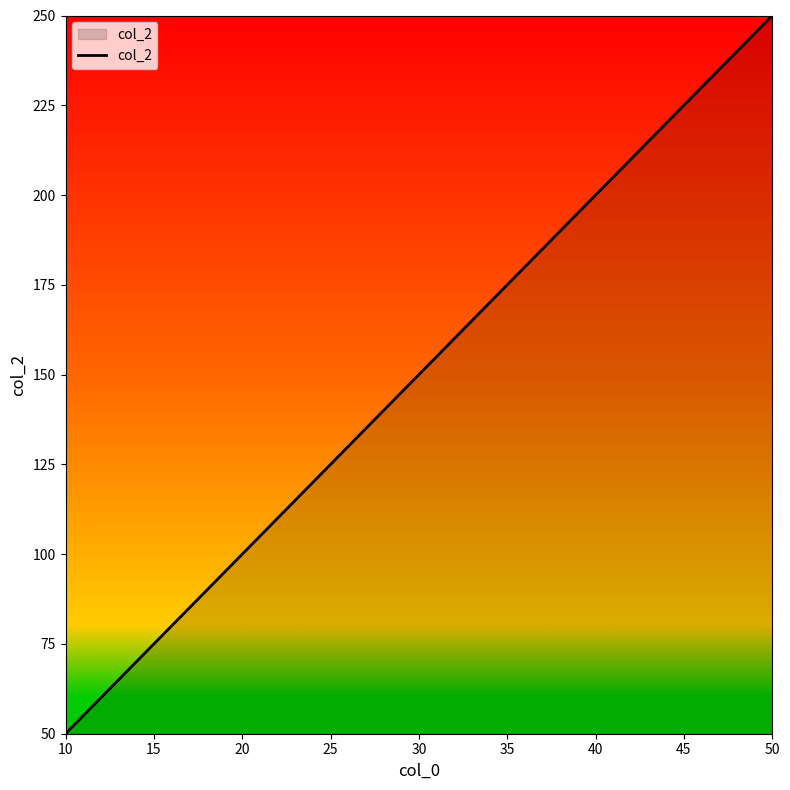

Where is the data nearest to the value 150?

30